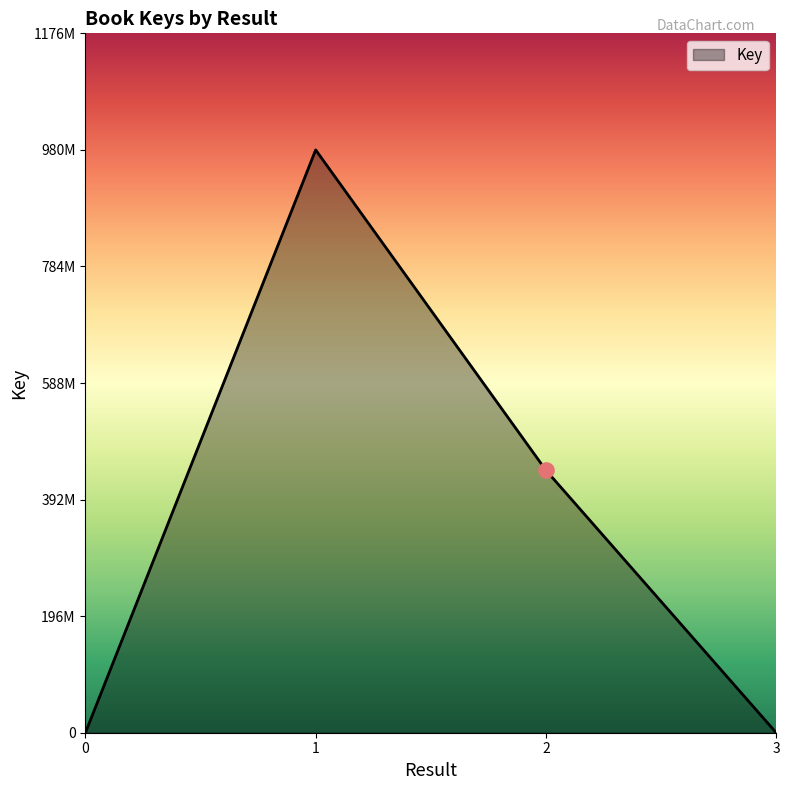

What is the change in value from 1 to 2?

-539057489